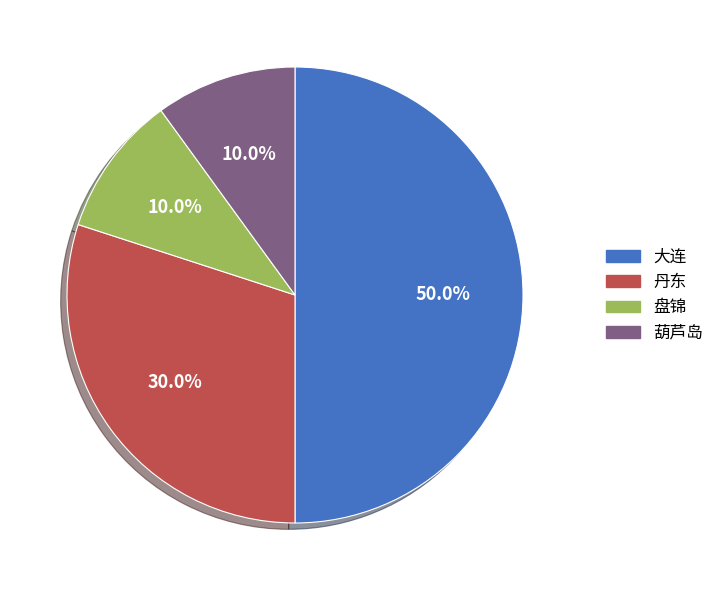

How much of the chart is everything except 大连?

50.0%